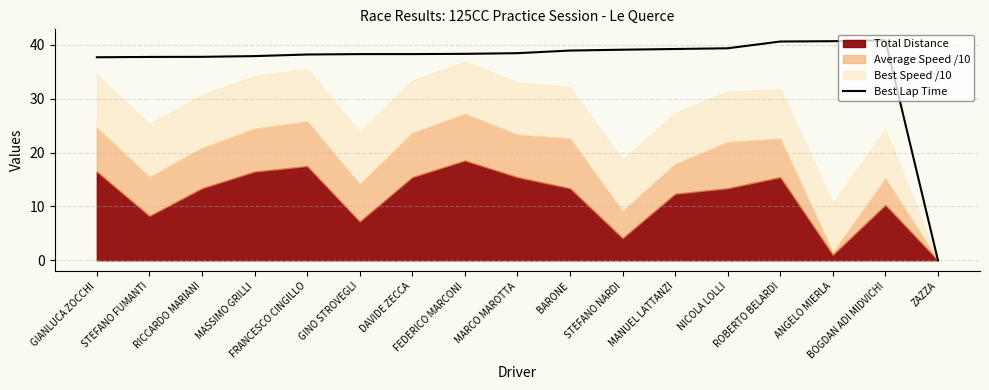

What position from the left is BARONE?

10